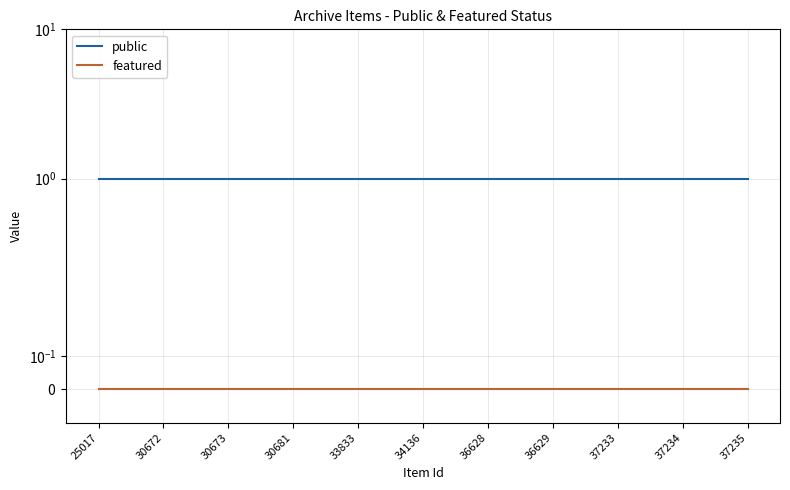

Rank the series by their maximum value, from lowest to highest.

featured, public